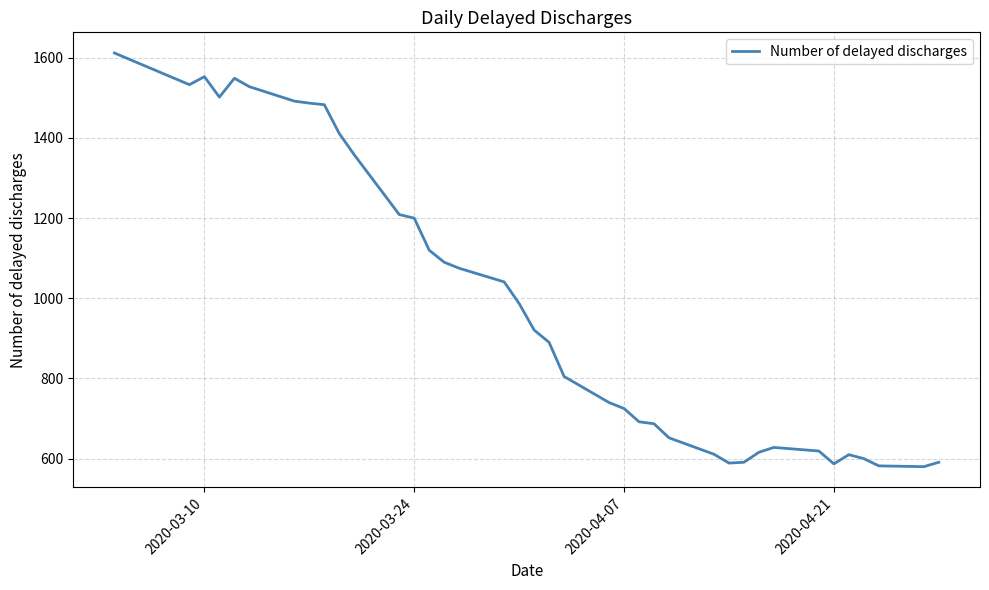

What is the difference between the maximum and minimum values?

1032